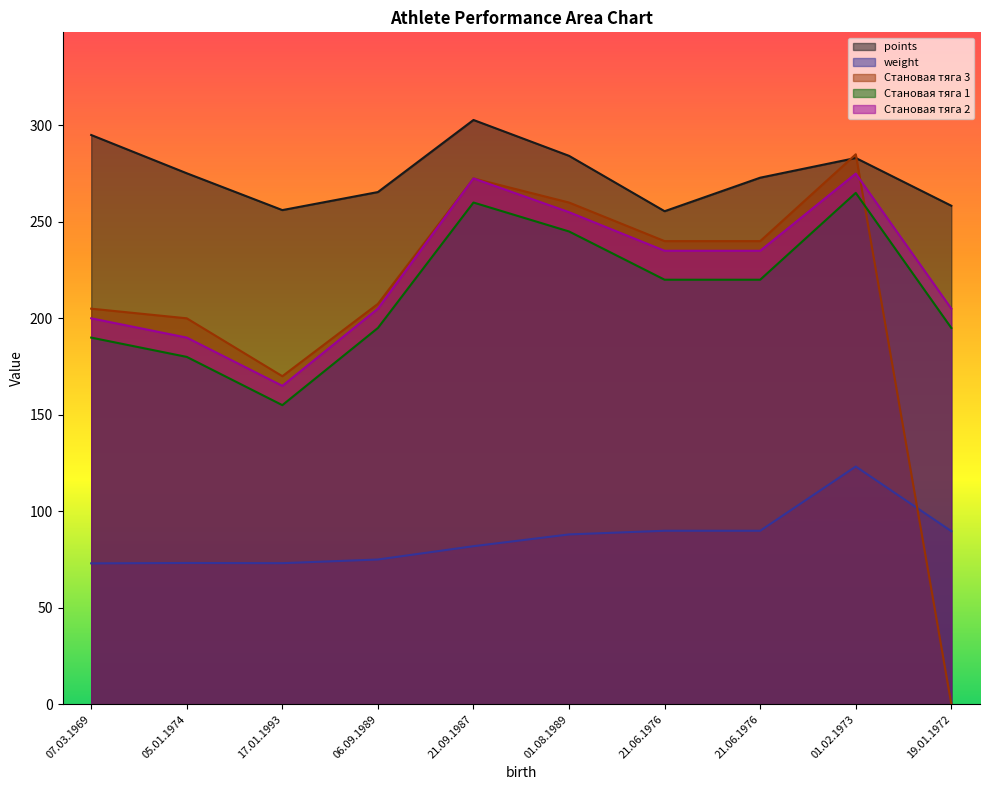

Reading left to right, list all the values displayed in this chart.

points: 295.0	275.2	256.1	265.4	302.8	284.2	255.5	272.9	283.1	258.3
weight: 73.0	73.2	73.1	75.0	81.9	88.0	89.9	89.9	123.2	89.7
Становая тяга 3: 205.0	200.0	170.0	207.5	272.5	260.0	240.0	240.0	285.0	0.0
Становая тяга 1: 190.0	180.0	155.0	195.0	260.0	245.0	220.0	220.0	265.0	195.0
Становая тяга 2: 200.0	190.0	165.0	205.0	272.5	255.0	235.0	235.0	275.0	205.0